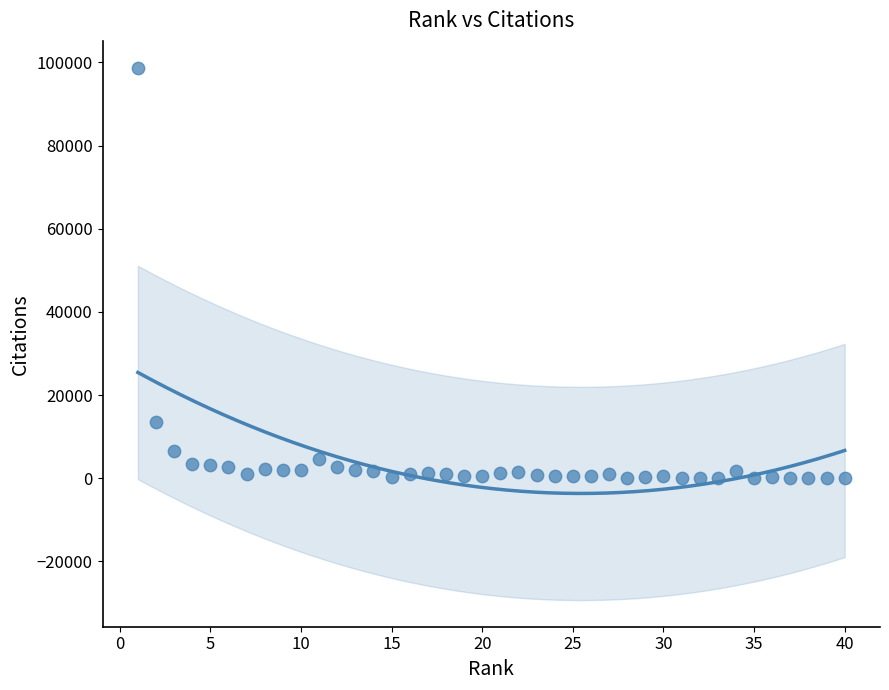

What Y value in the scatter plot is closest to 49385?

13527